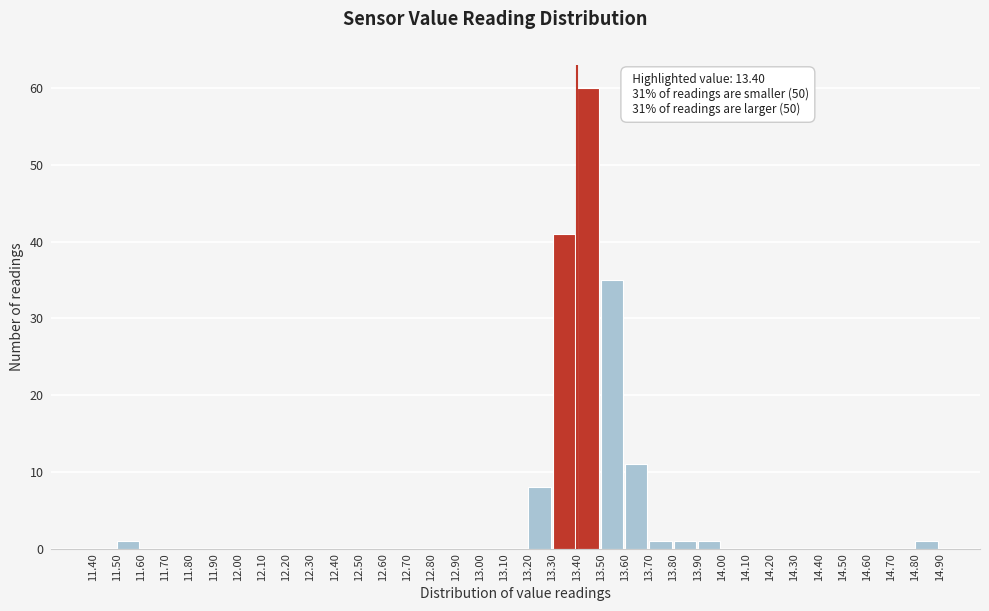

Over which range of the x-axis is the bar tallest?

13.40 to 13.50